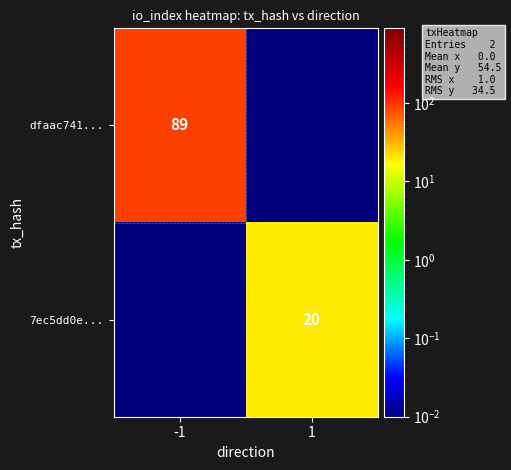

The value of 7ec5dd0e... at -1 is 0.0. True or false?

False